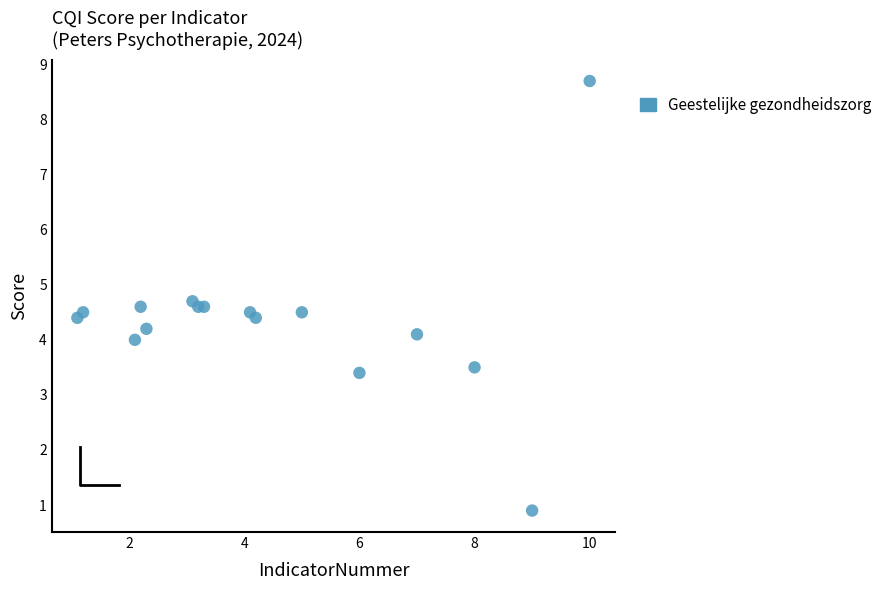

What is the range of X values (max minus min)?

8.9